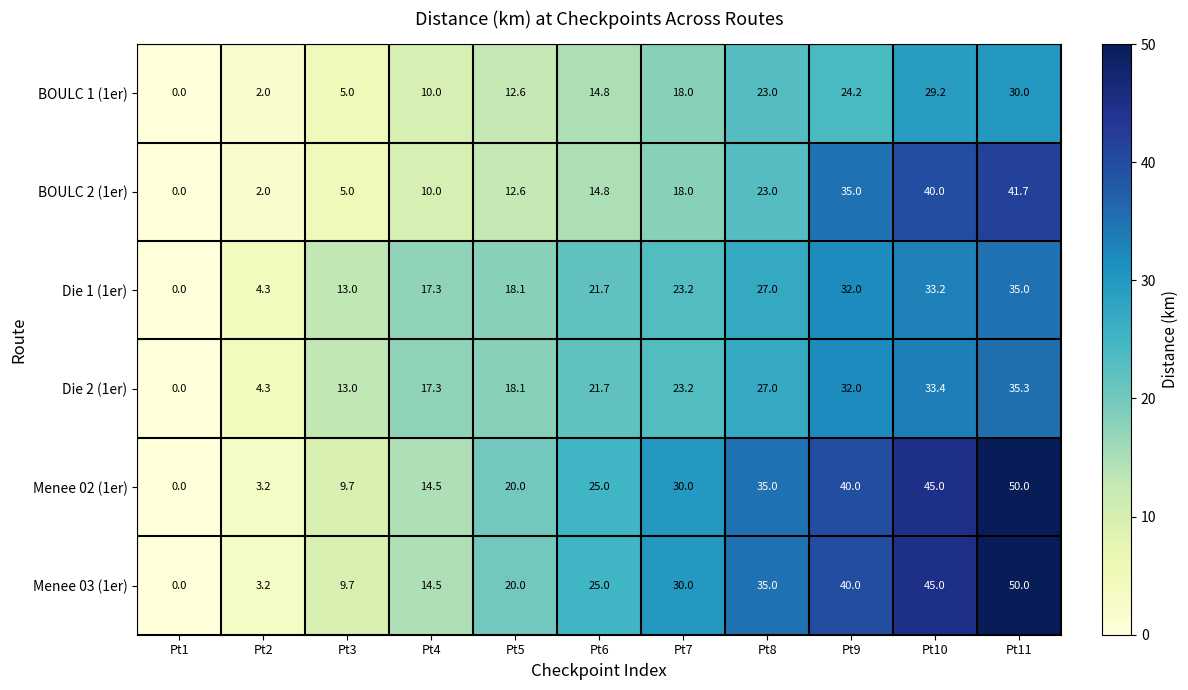

What value does the Menee 02 (1er) series have at Pt6?

25.0